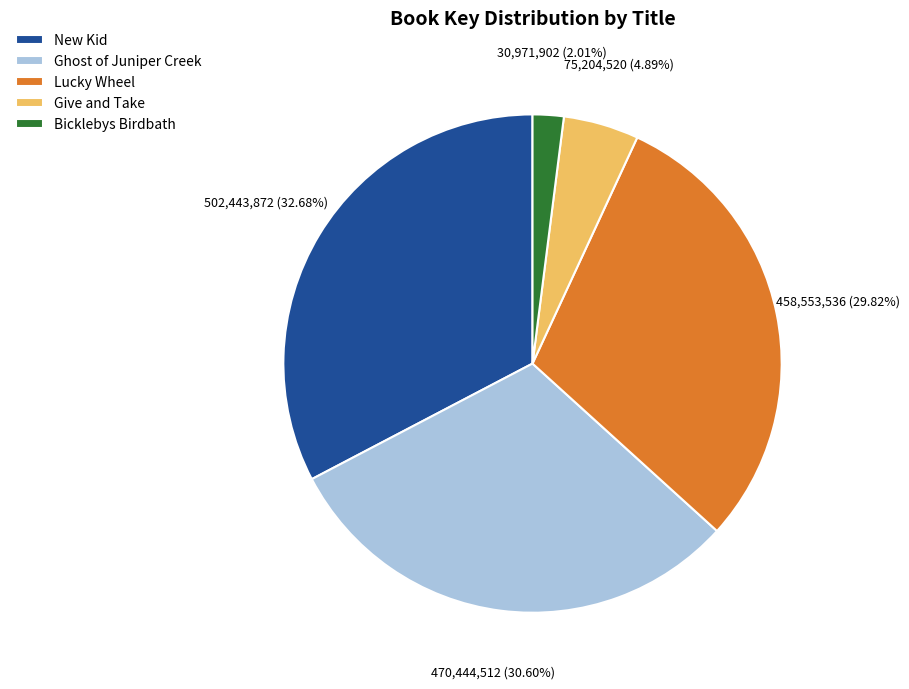

The Ghost of Juniper Creek slice represents 37% of the pie. True or false?

False